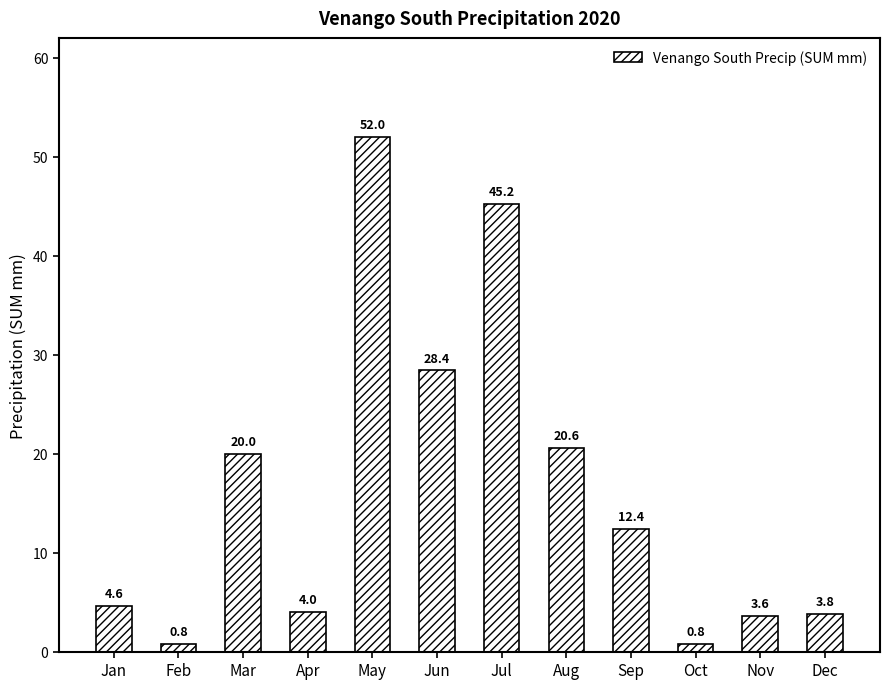

How many data points are above 12?

6